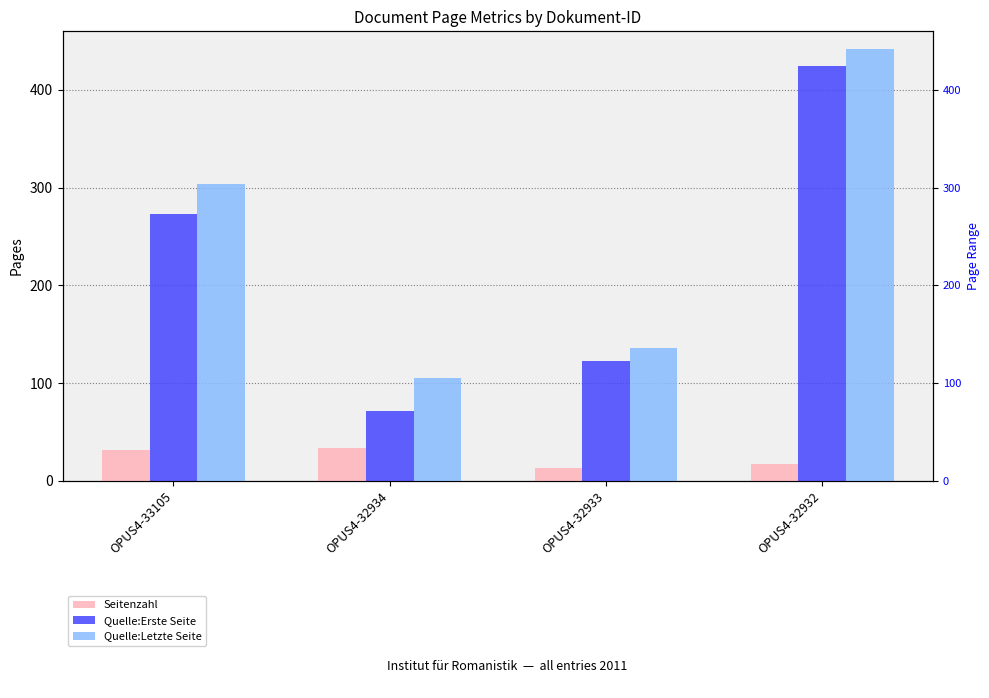

At OPUS4-33105, list the series in order from largest to smallest.

Quelle:Letzte Seite, Quelle:Erste Seite, Seitenzahl